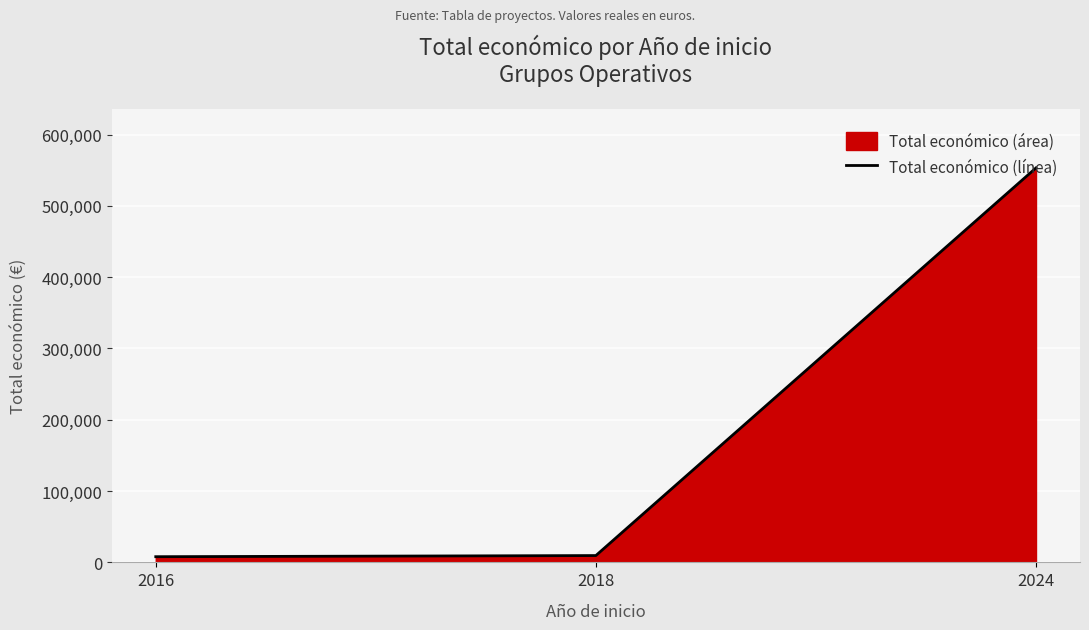

What is the sum of all values?

570749